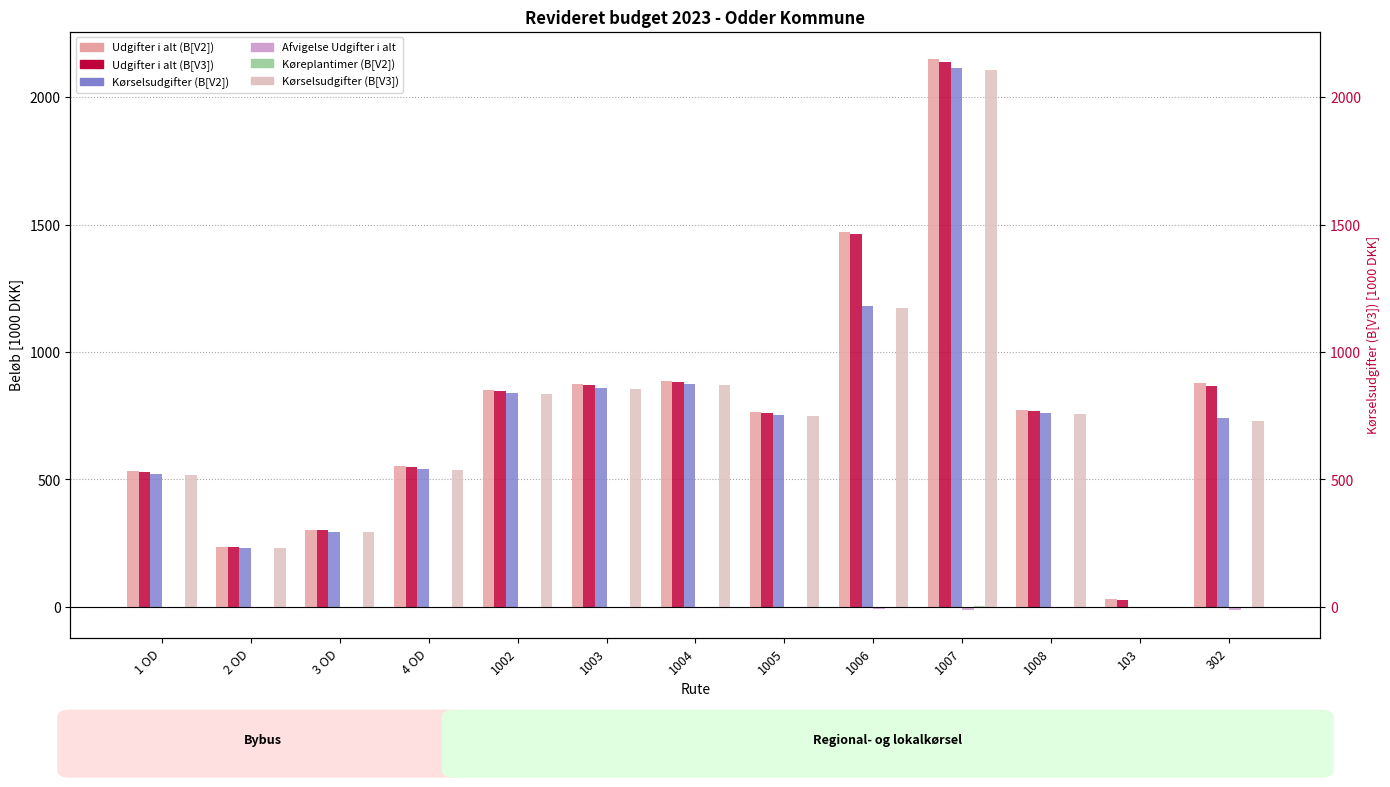

At 103, list the series in order from largest to smallest.

Udgifter i alt (B[V2]), Udgifter i alt (B[V3]), Kørselsudgifter (B[V2]), Køreplantimer (B[V2]), Kørselsudgifter (B[V3]), Afvigelse Udgifter i alt